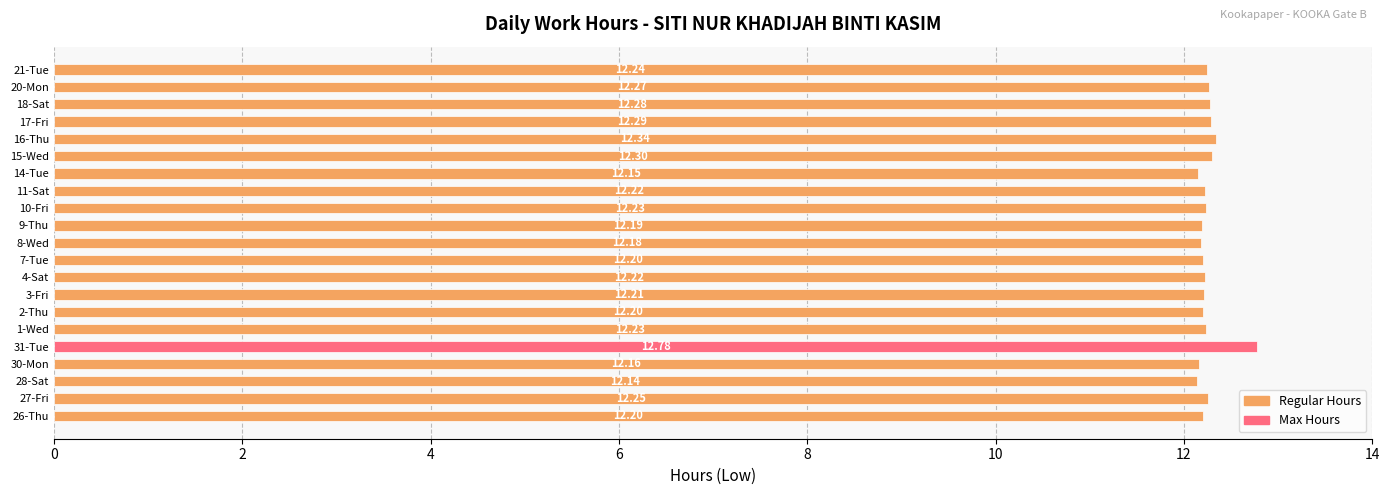

What is the difference between the maximum and second lowest values?

0.6